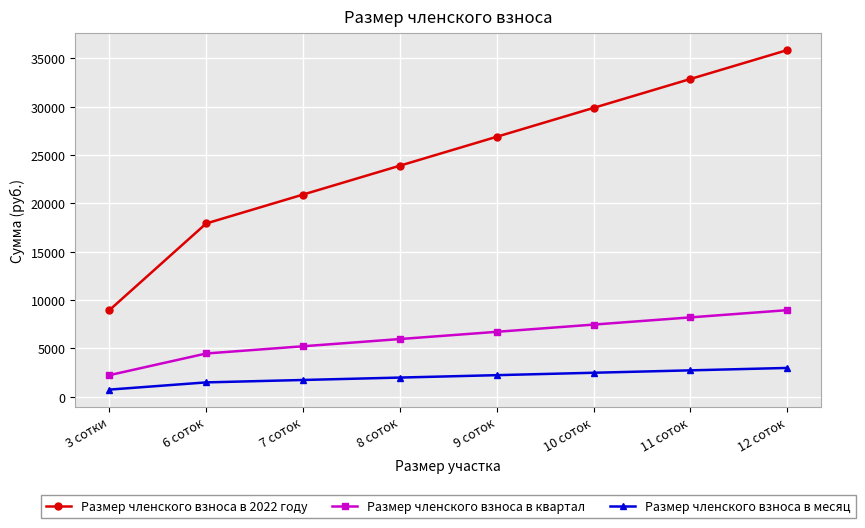

What is the label of the 4th point from the left?

8 соток